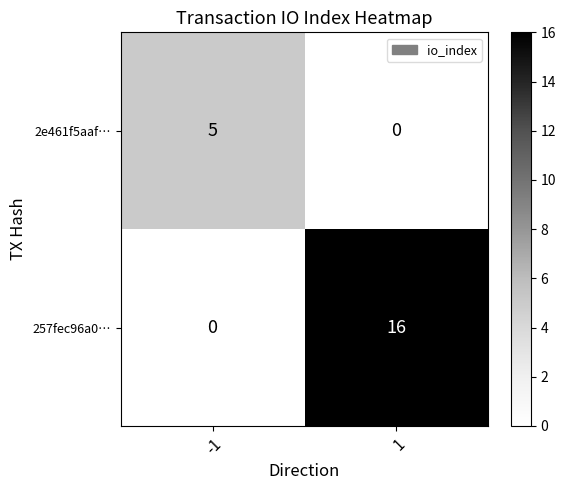

Rank the series at -1 from highest to lowest value.

2e461f5aaf…, 257fec96a0…